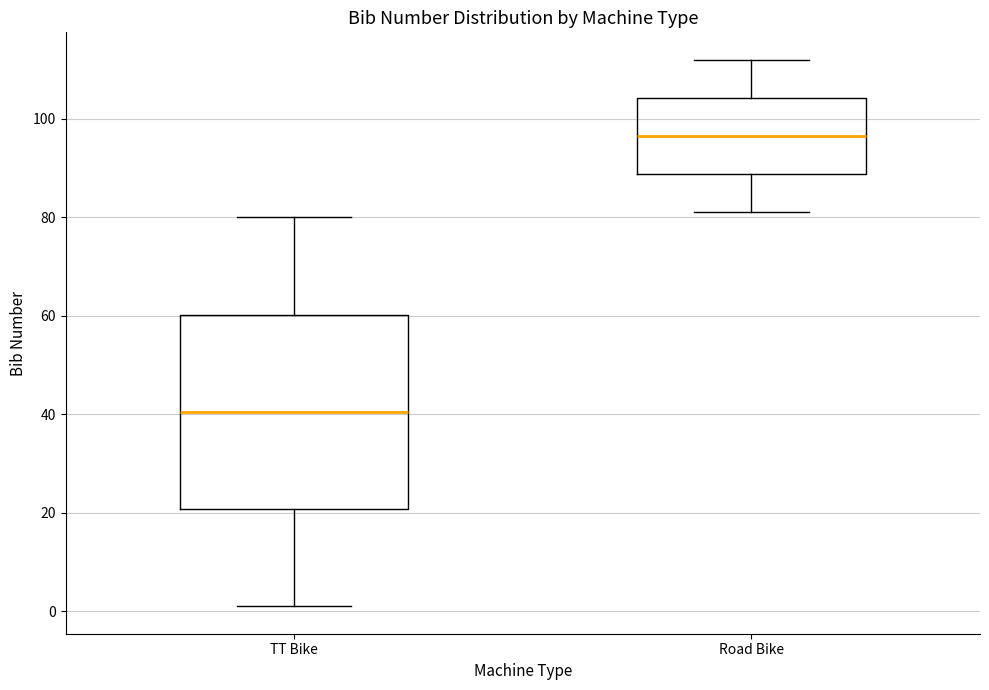

Where does the upper whisker of the box for TT Bike end on the y-axis? The values are not printed on the chart, so give them approximately, as read against the axis.

80